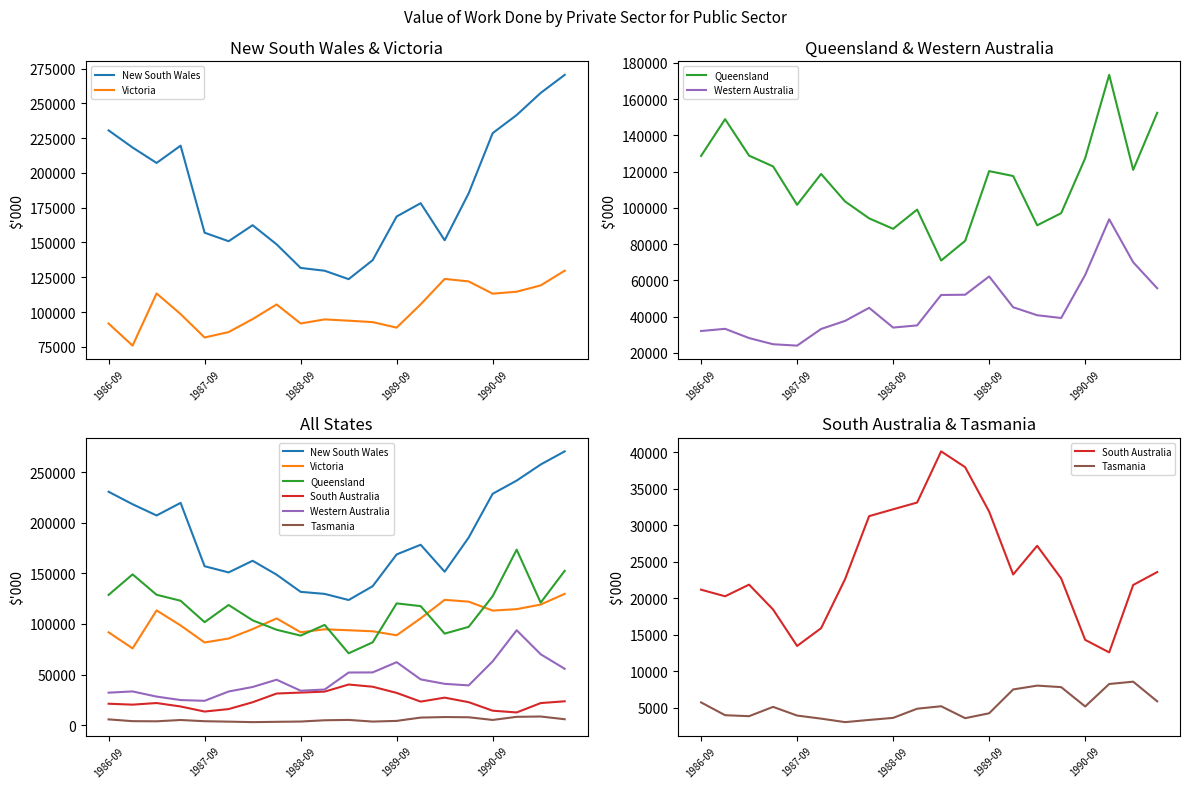

What is the value of the Queensland point at the 19th from the left?

121024